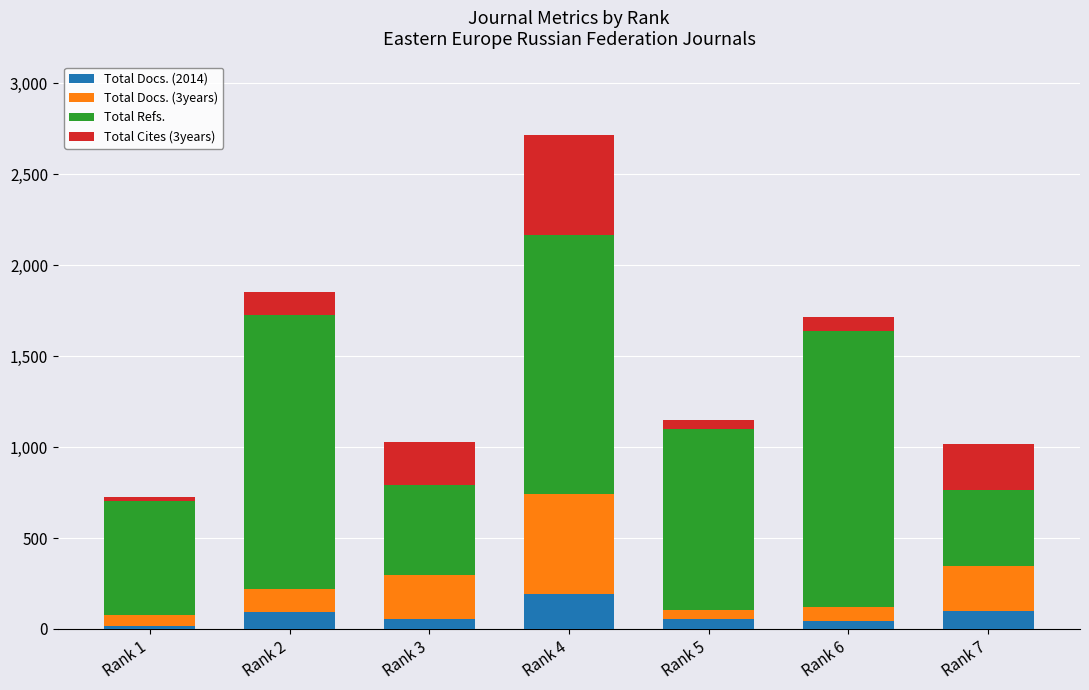

What is the difference between the maximum and minimum values in the Total Docs. (2014) series?

180